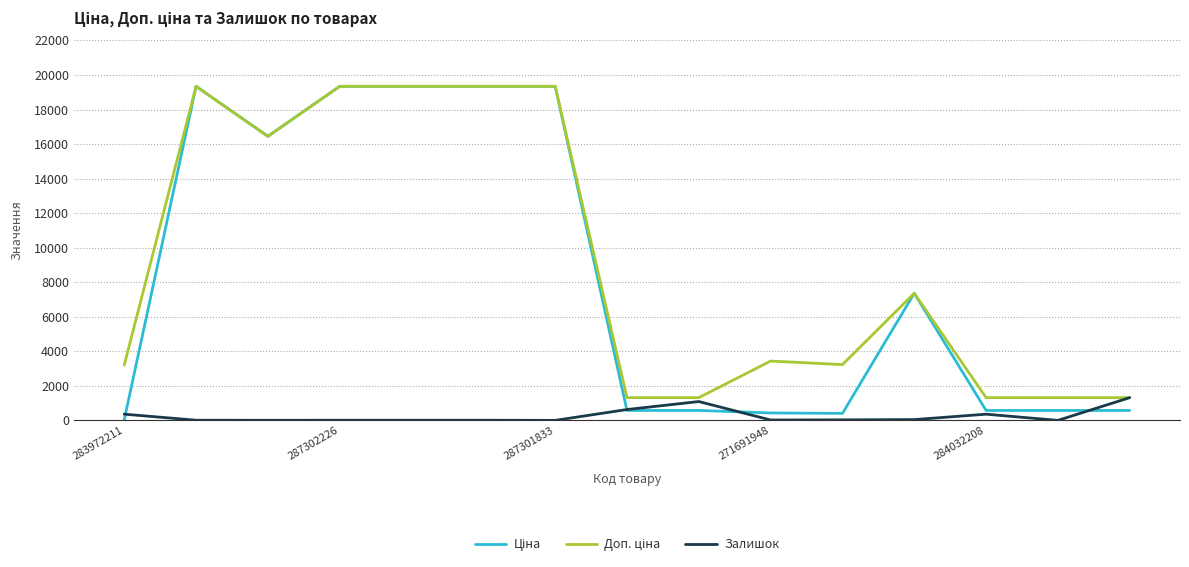

How many lines are shown in the chart?

3